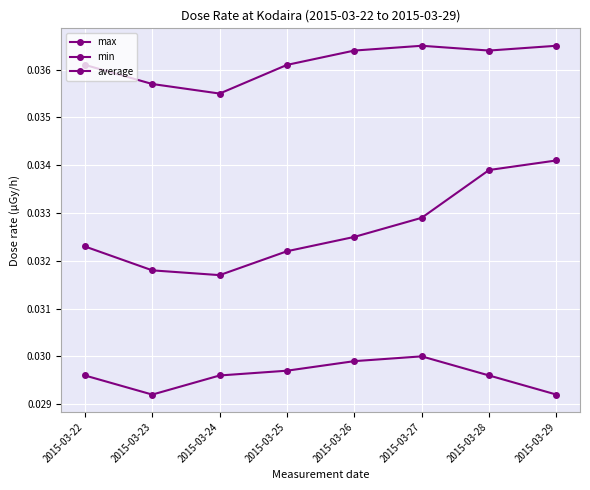

List the series in order of their peak value, highest first.

max, average, min